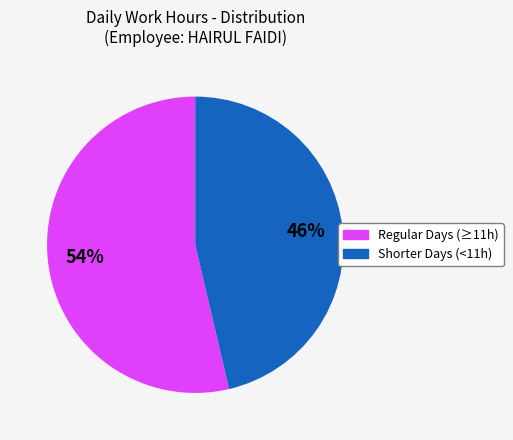

To the nearest percent, what is the average slice percentage?

50%